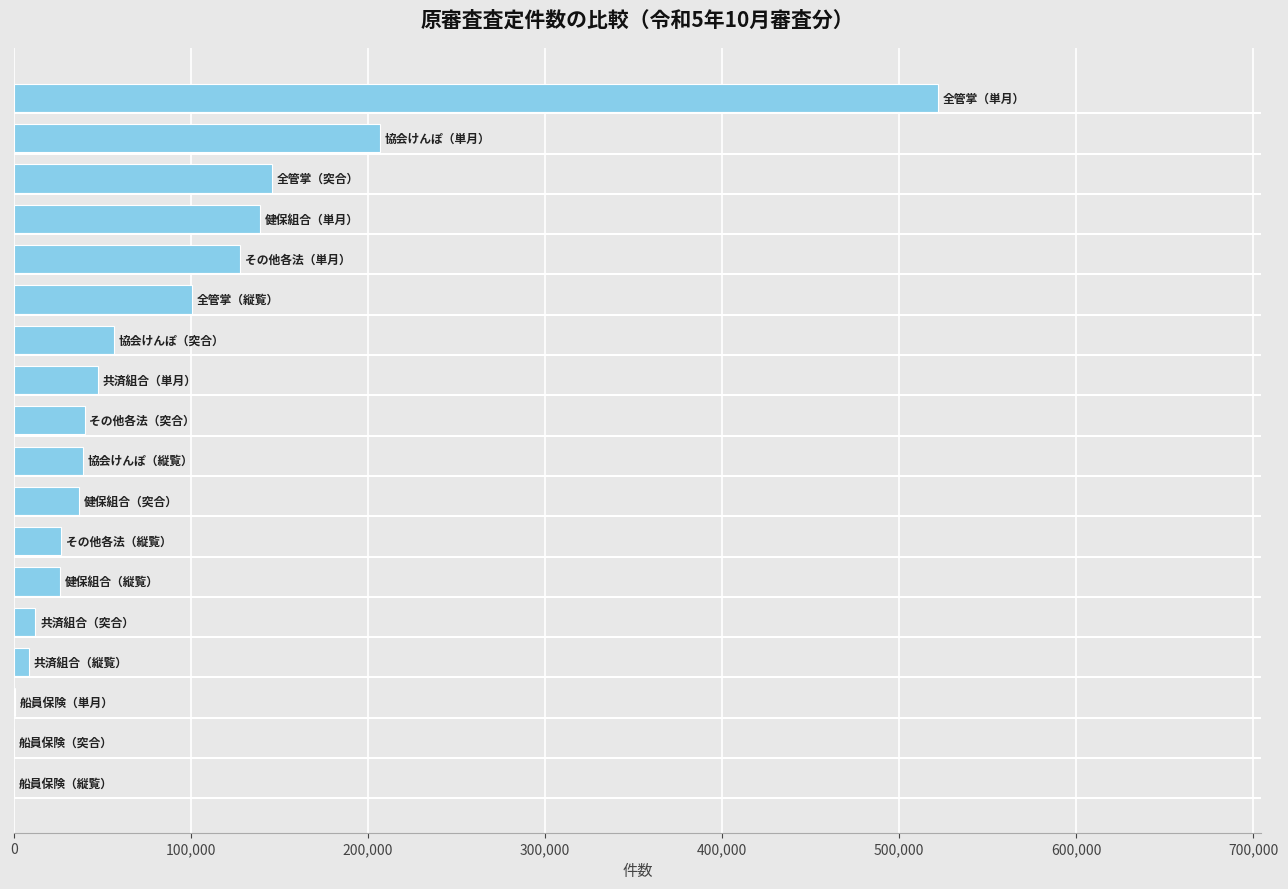

What is the greatest value displayed?

521741